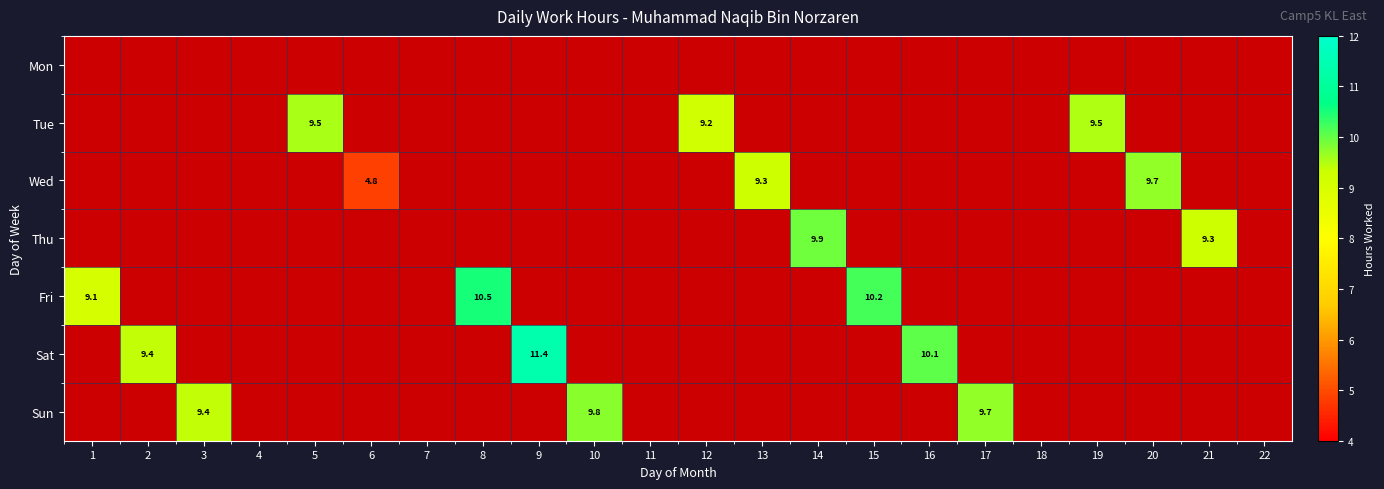

List the labels in order of Mon value, largest first.

1, 2, 3, 4, 5, 6, 7, 8, 9, 10, 11, 12, 13, 14, 15, 16, 17, 18, 19, 20, 21, 22